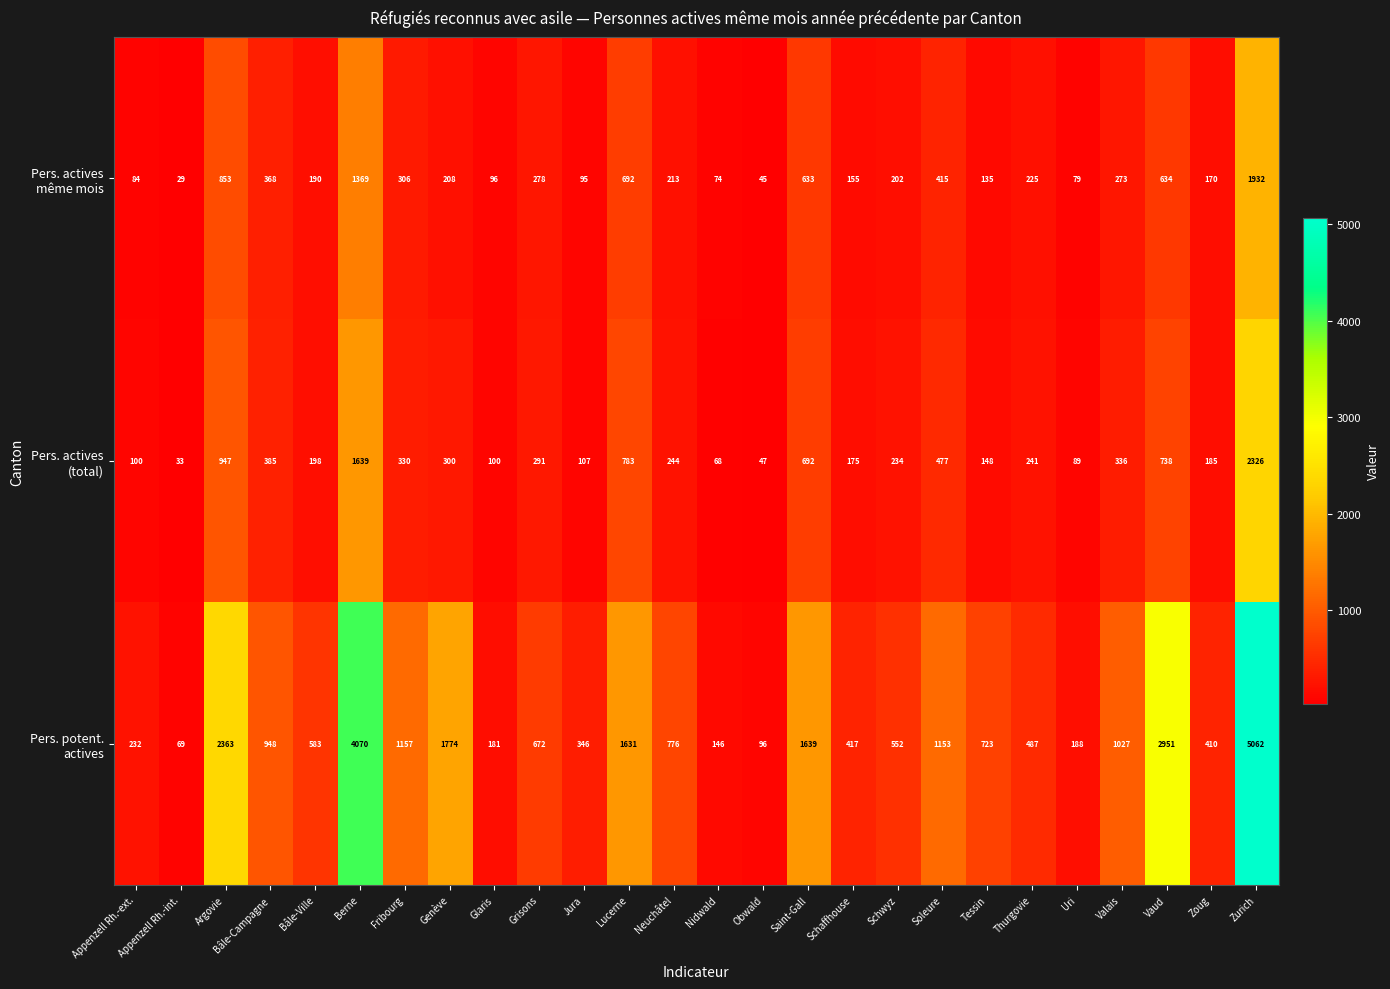

Which category has the highest value across all series?

Zurich